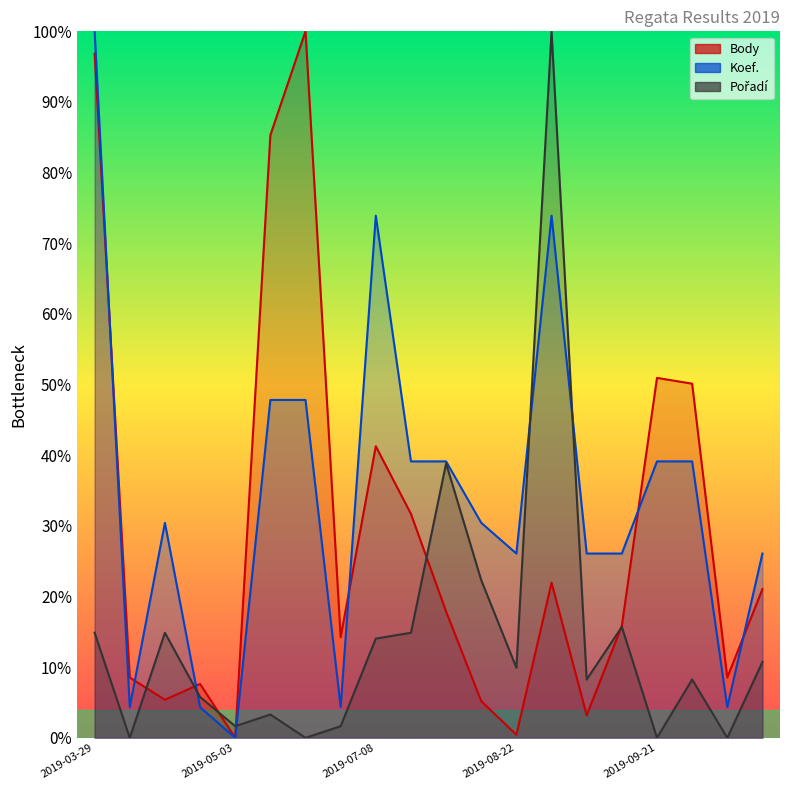

True or false: Koef. has more than 2 interior local peaks.

True